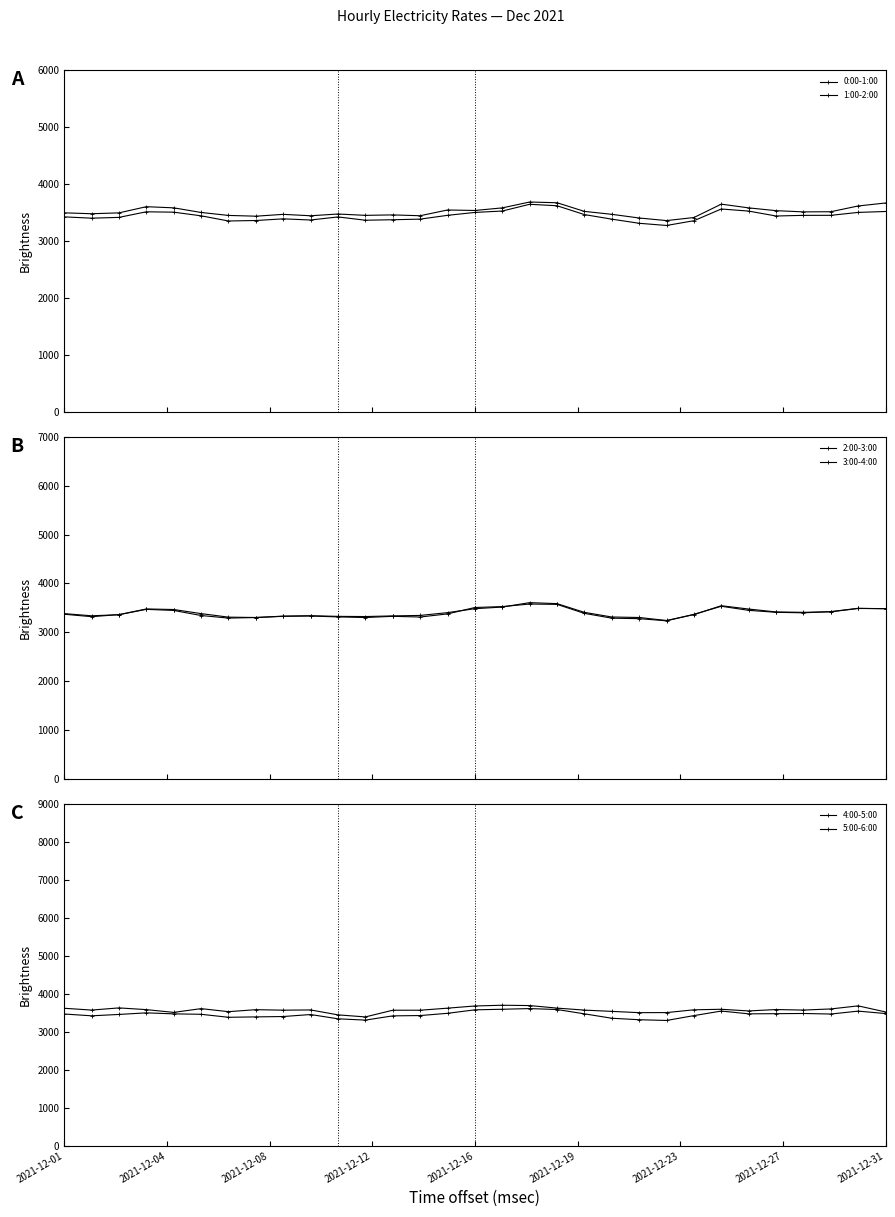

What is the label of the 12th point from the right?

19